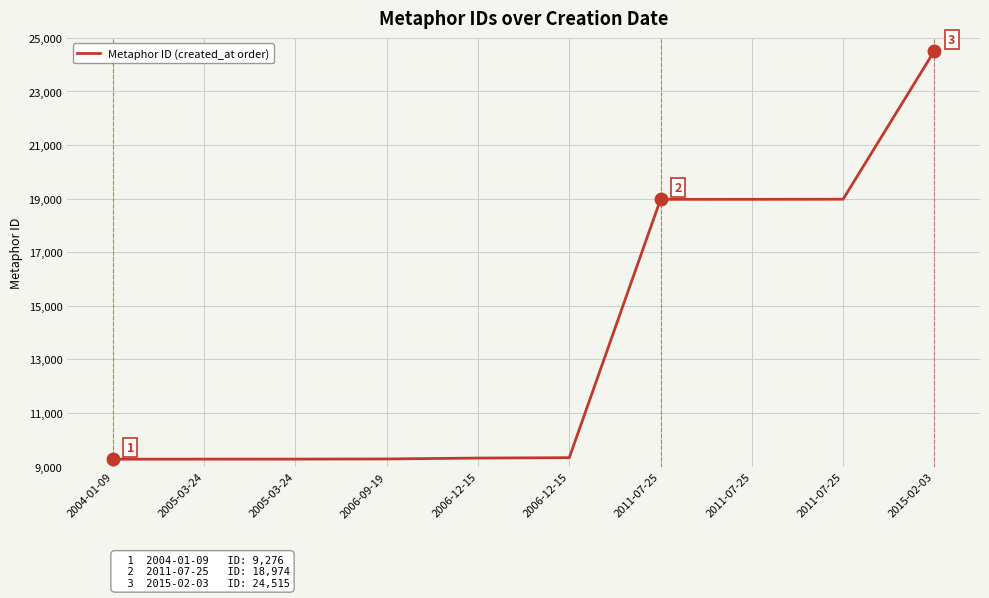

True or false: the data shows 9318 at 2006-12-15.

True